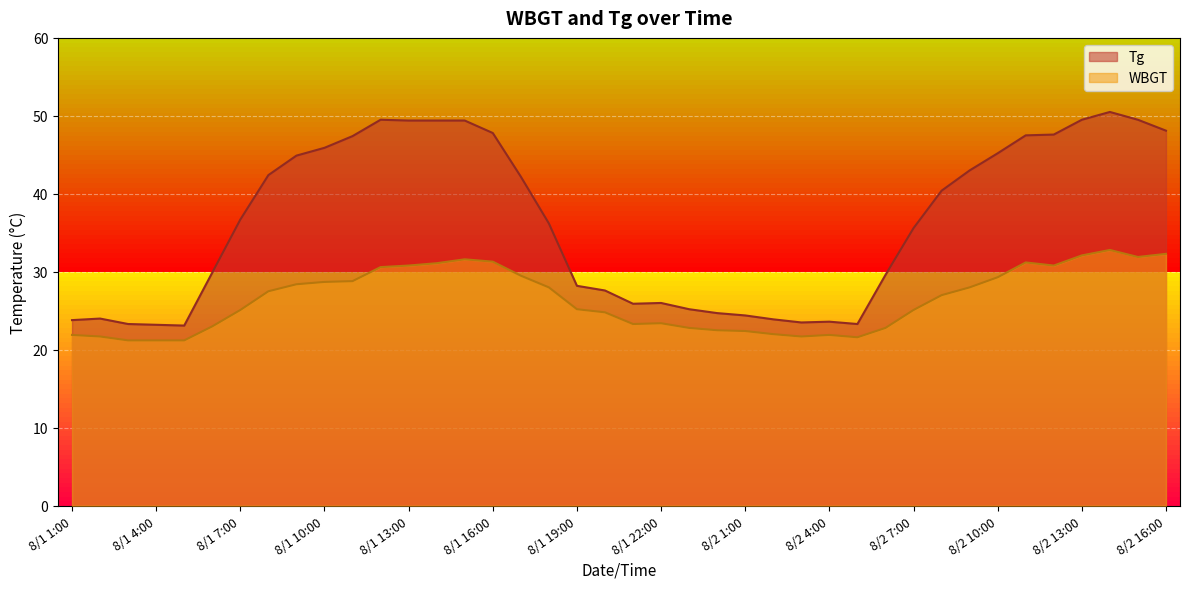

Rank the series at 8/1 9:00 from highest to lowest value.

Tg, WBGT